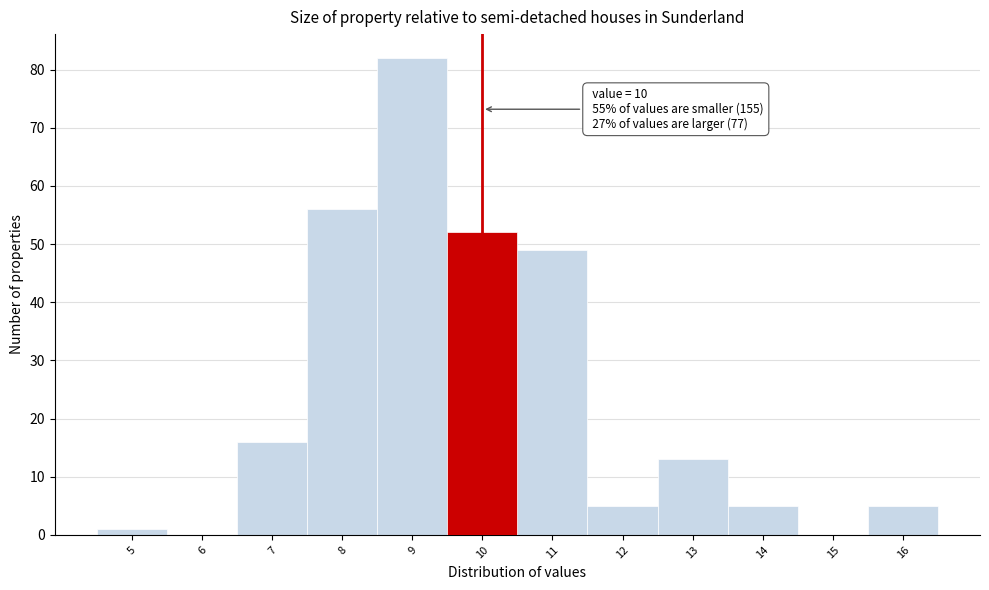

Which range on the x-axis has the tallest bar?

8.5 to 9.5